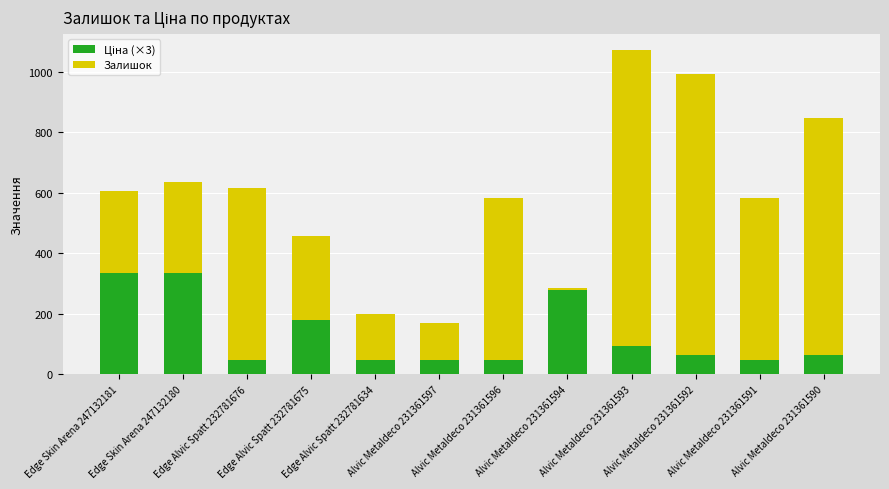

How many data points does each series have?

12